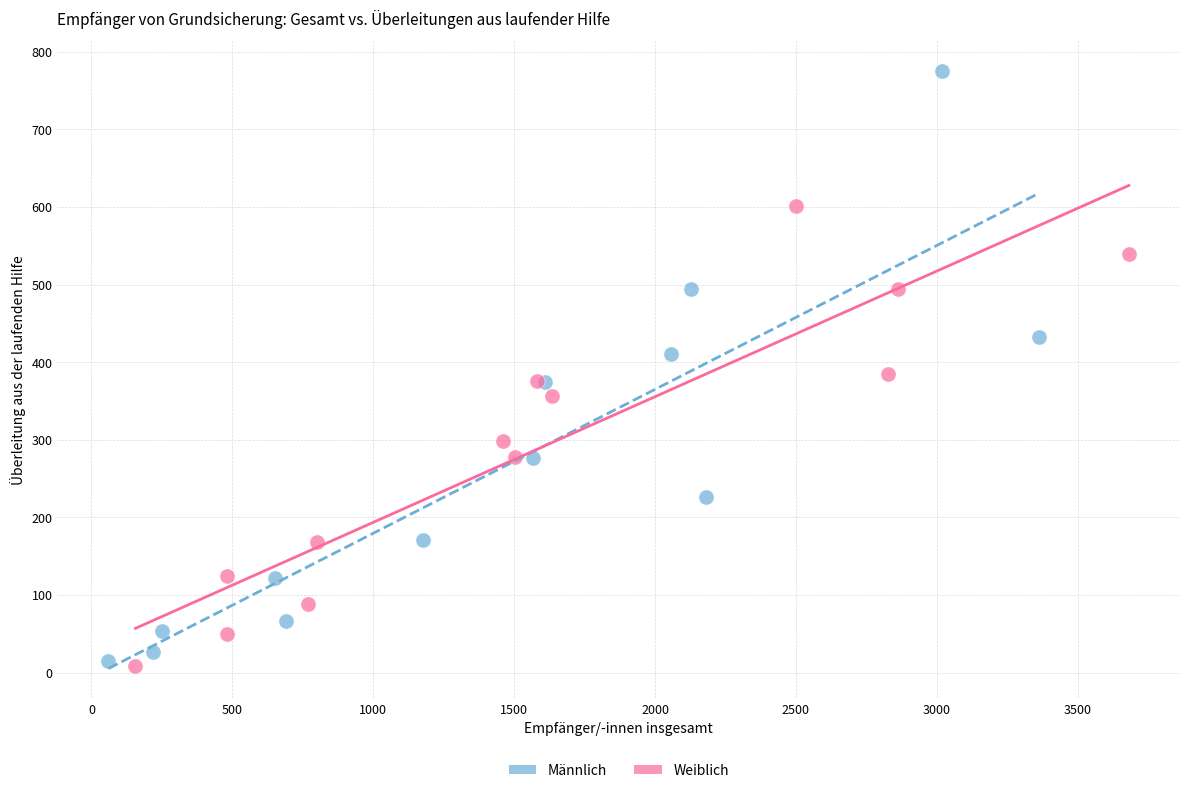

Which series has the widest spread of Y values?

Männlich